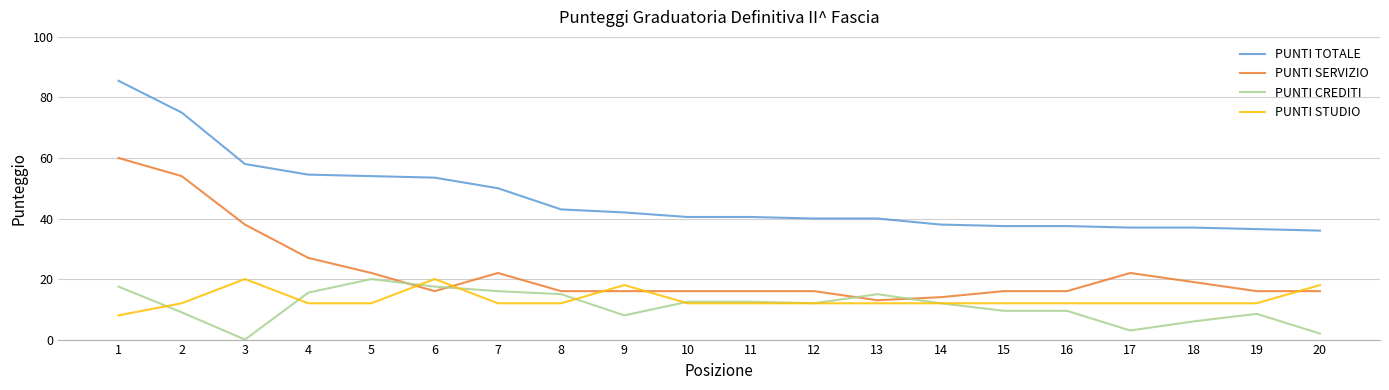

Which series has the largest total across all categories?

PUNTI TOTALE